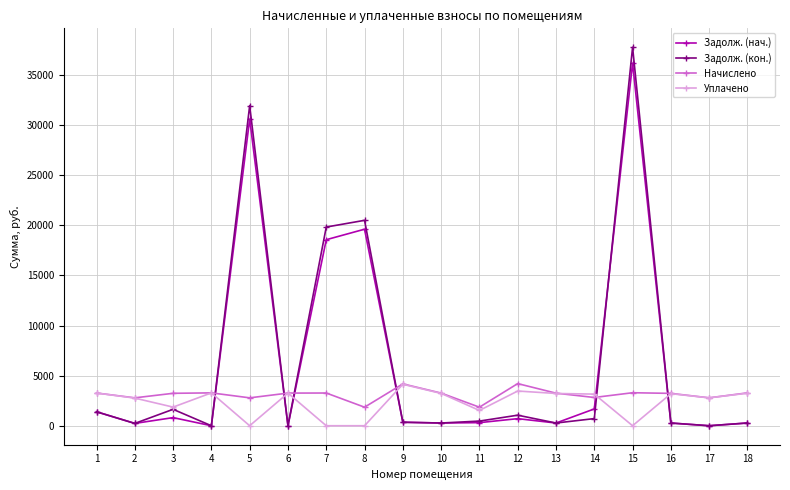

Where do Уплачено and Задолж. (нач.) first cross each other?

4 and 5